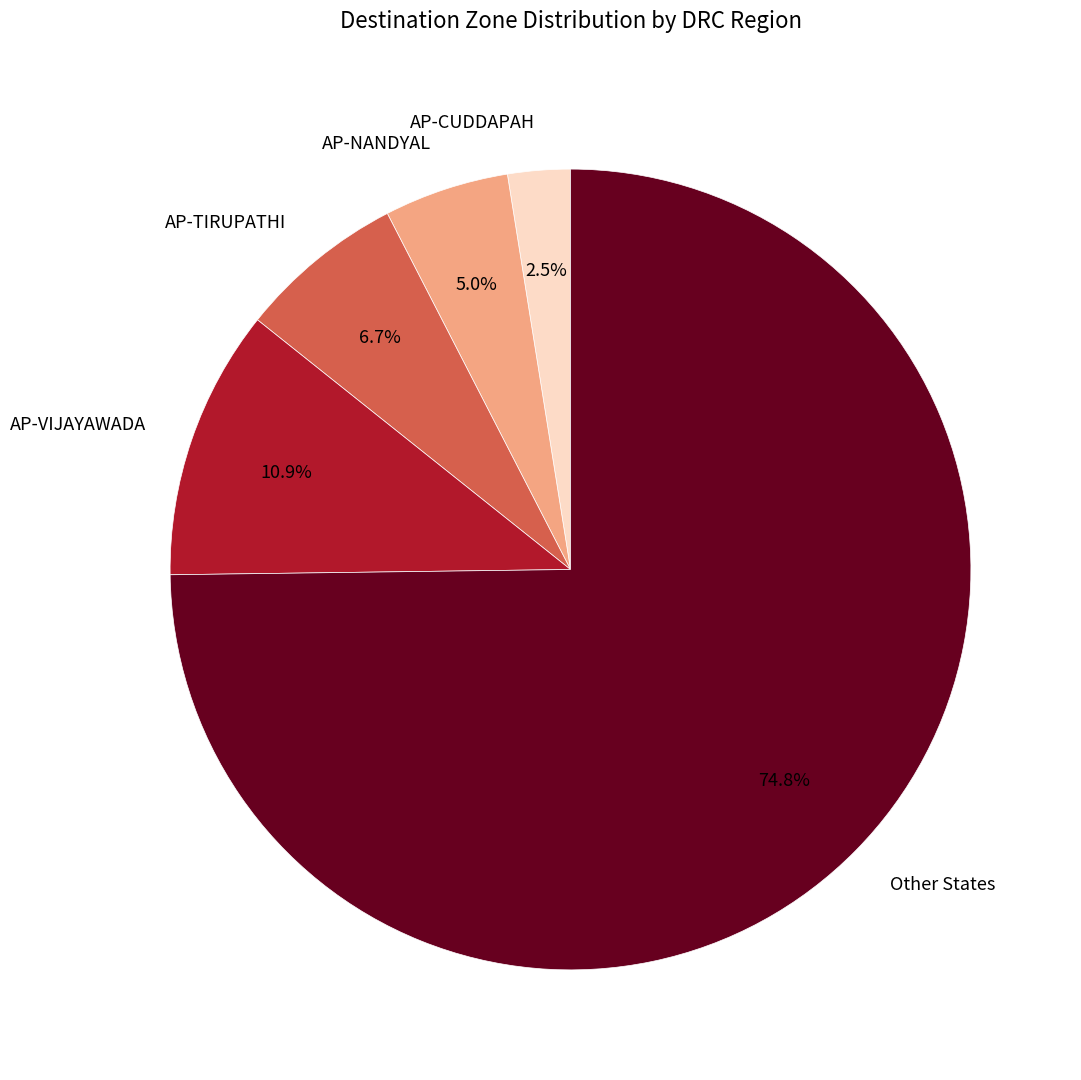

Is the sum of AP-VIJAYAWADA and AP-CUDDAPAH greater than half?

No